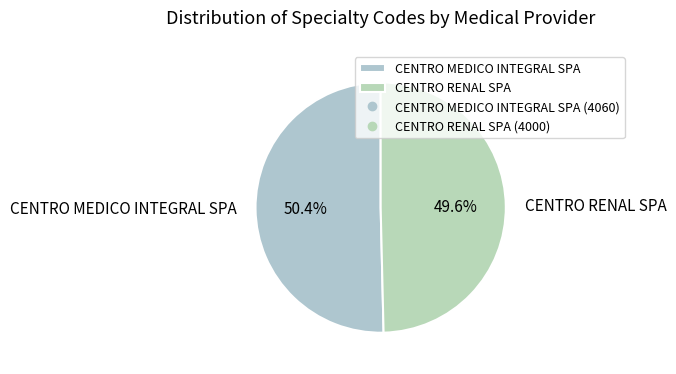

The CENTRO RENAL SPA slice represents 58% of the pie. True or false?

False